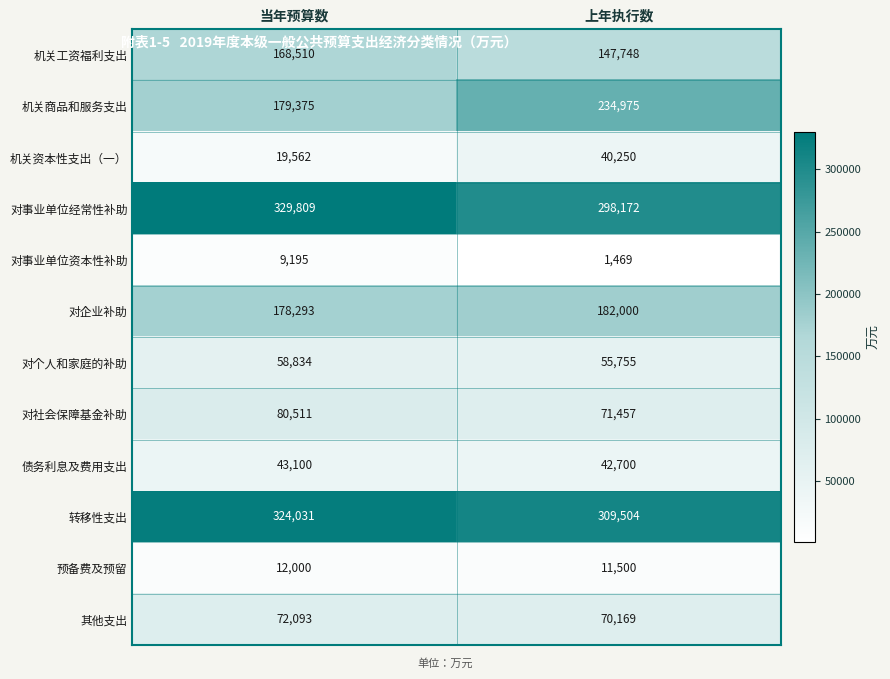

List the series in order of their peak value, highest first.

对事业单位经常性补助, 转移性支出, 机关商品和服务支出, 对企业补助, 机关工资福利支出, 对社会保障基金补助, 其他支出, 对个人和家庭的补助, 债务利息及费用支出, 机关资本性支出（一）, 预备费及预留, 对事业单位资本性补助